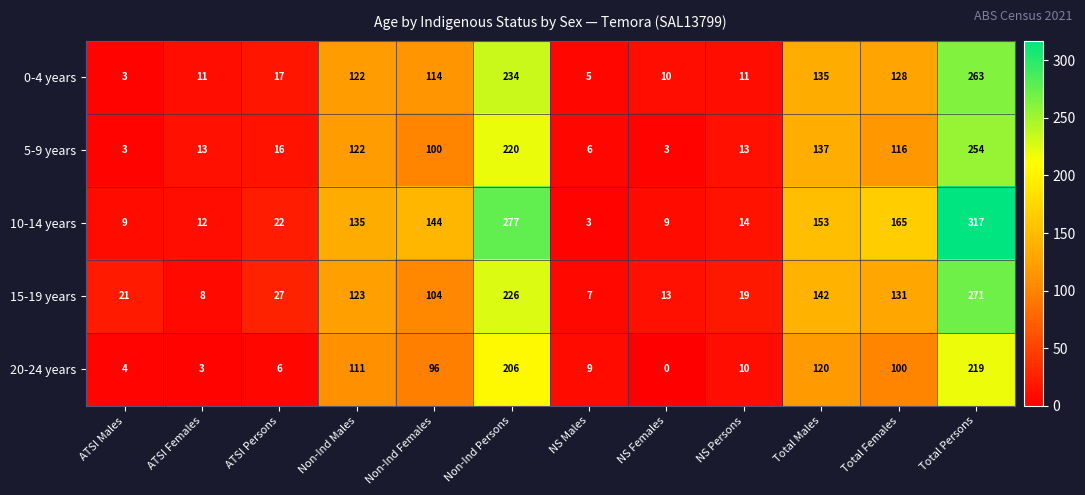

How many values in the 20-24 years series are below 96?

6